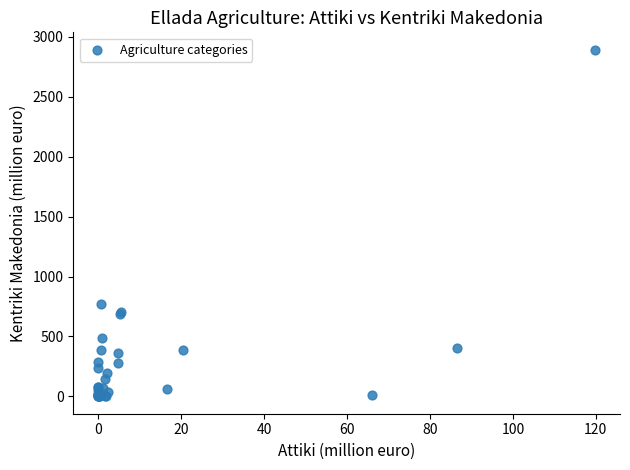

What Y value in the scatter plot is closest to 1446?

770.0